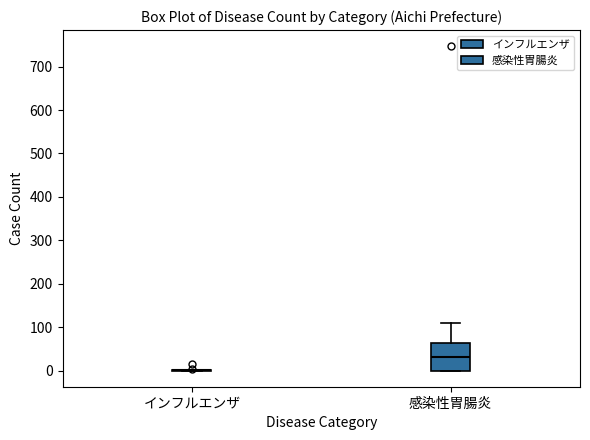

Reading left to right, read every box against the y-axis: the position of its median line, the range the box covers, and the ends of its whiskers. The values are not printed on the chart, so give them approximately, as read against the axis.

インフルエンザ: box collapsed to a line at 0, whiskers 0 to 0
感染性胃腸炎: median 30, box 0 to 60, whiskers 0 to 110